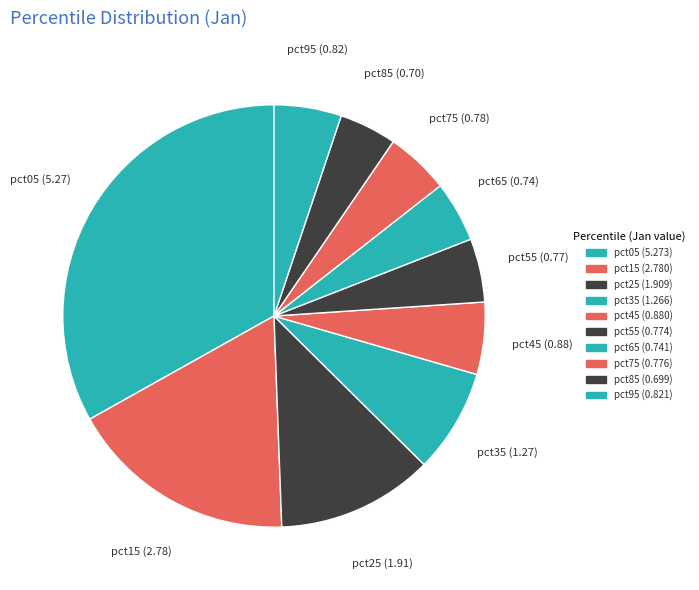

True or false: pct85 accounts for 4% of the total.

True